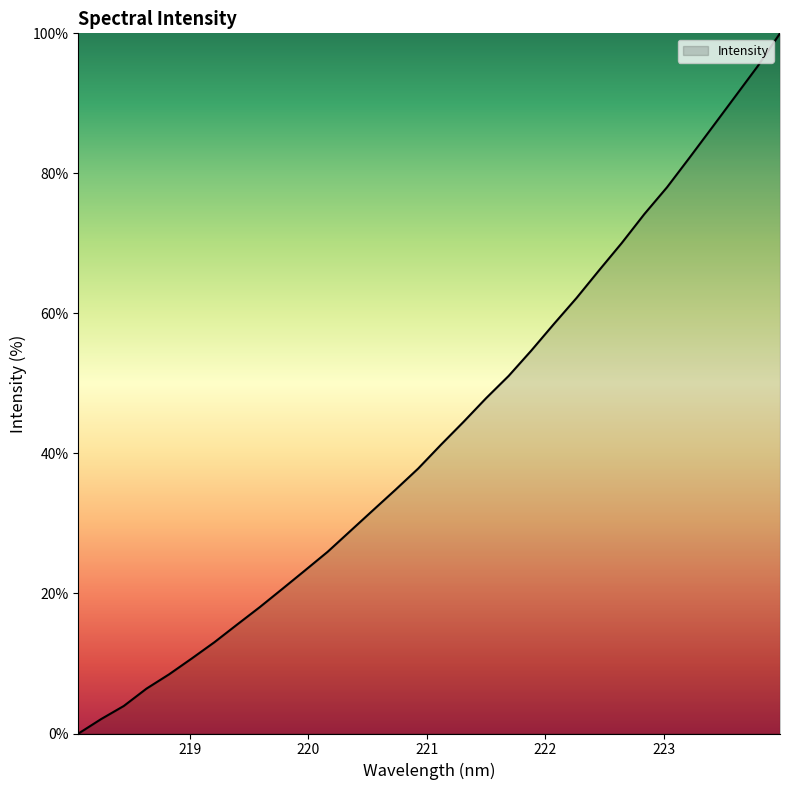

What is the difference between the maximum and minimum values?

100.0